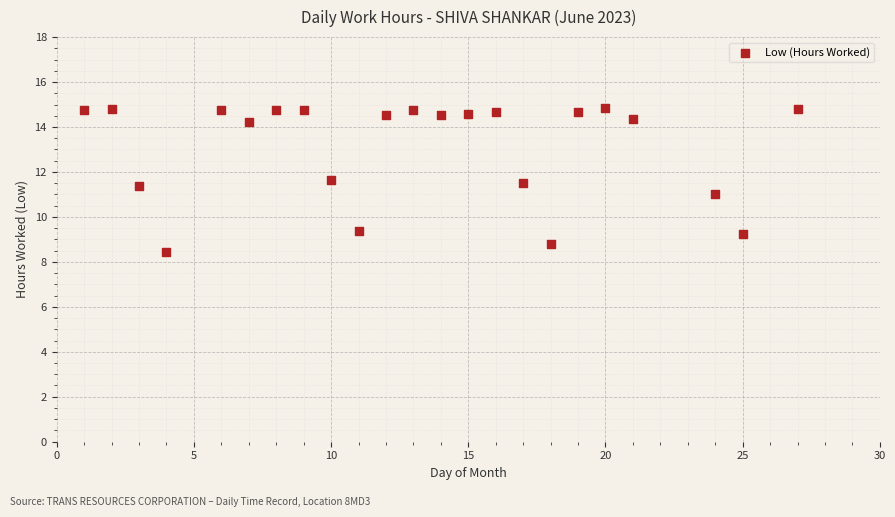

What is the range of Y values (max minus min)?

6.4